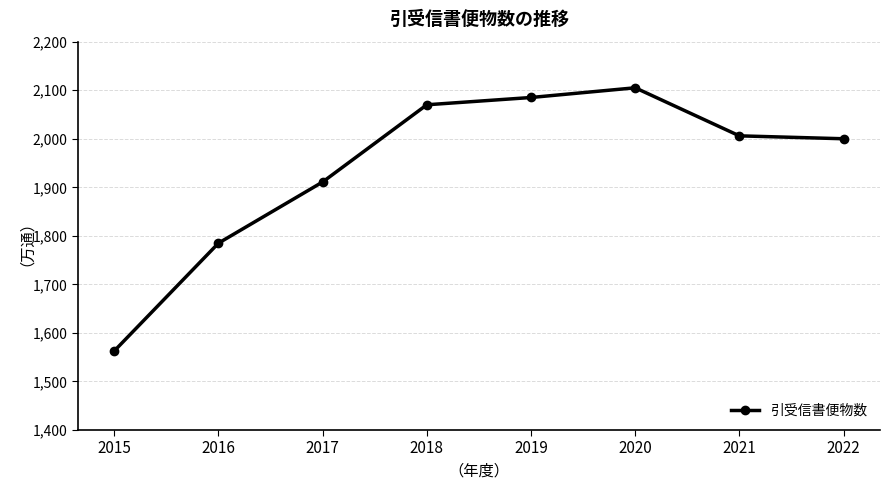

What is the ratio of the value at 2019 to the value at 2016?

1.2